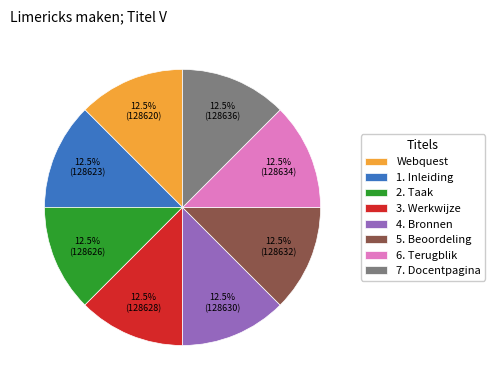

Combined, do Webquest and 3. Werkwijze account for over 50%?

No